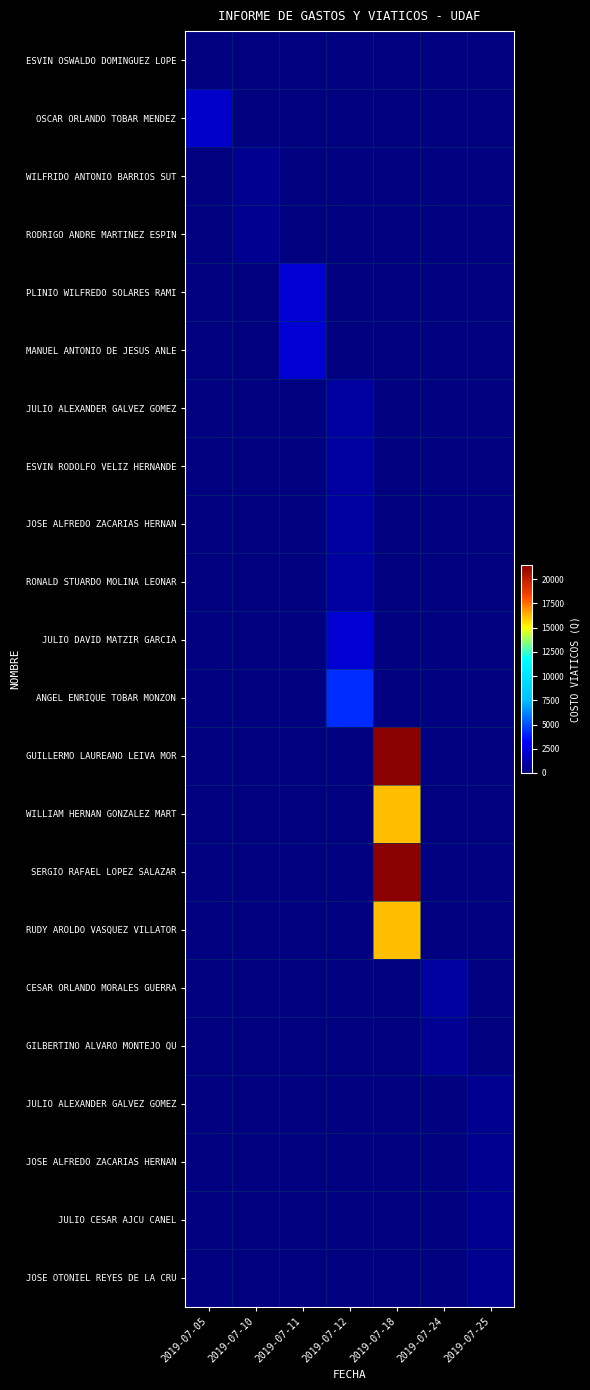

At which category does the chart reach its minimum across all series?

2019-07-10